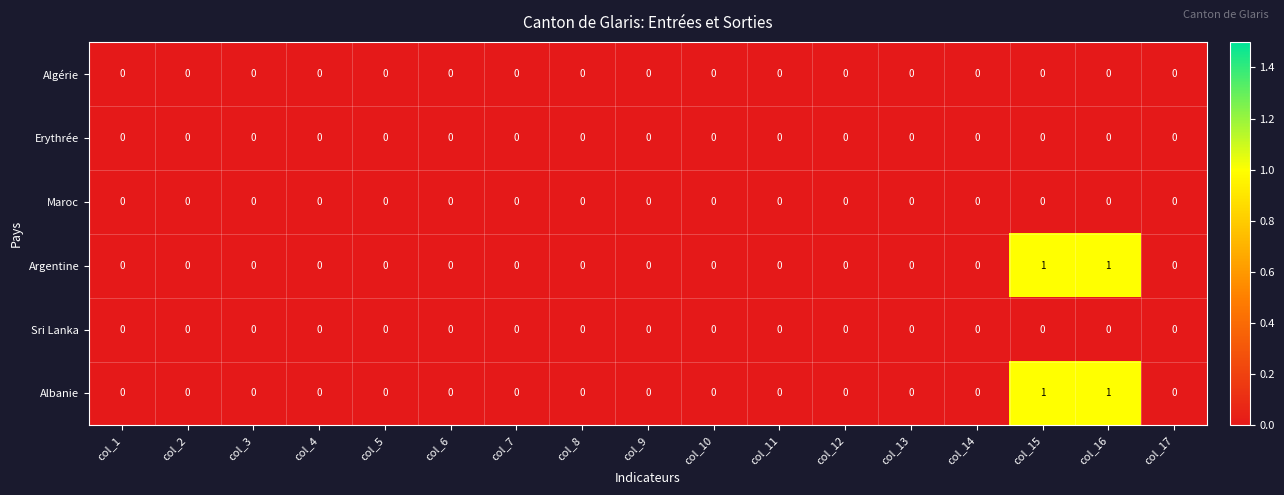

Count the Albanie values in the range 0 to 1.

17